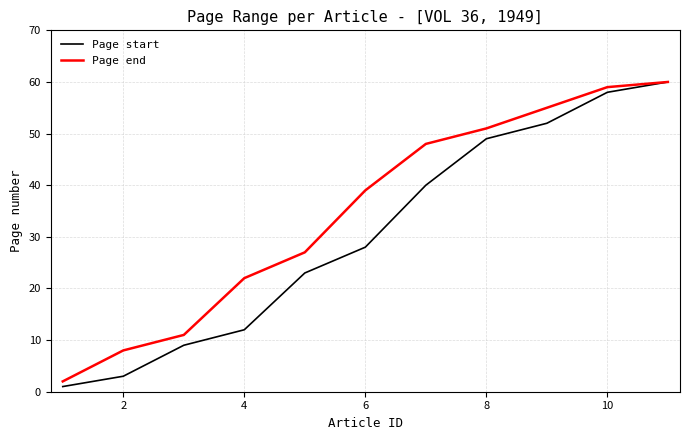

Which series has the largest range (max minus min)?

Page start